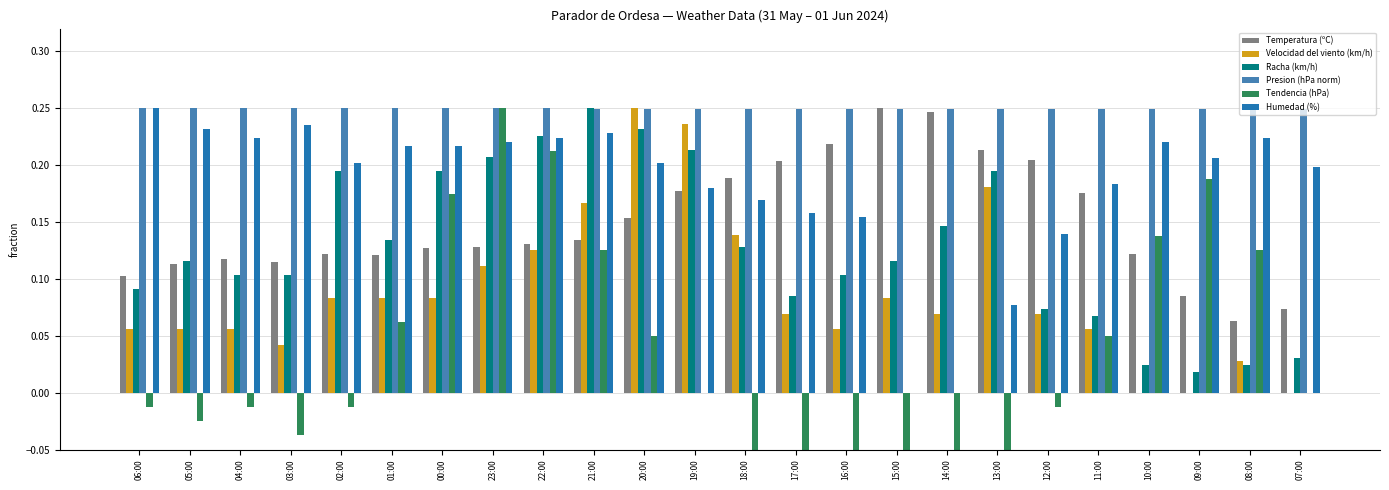

List the labels in order of Humedad (%) value, largest first.

06:00, 03:00, 05:00, 21:00, 04:00, 22:00, 08:00, 23:00, 10:00, 01:00, 00:00, 09:00, 02:00, 20:00, 07:00, 11:00, 19:00, 18:00, 17:00, 16:00, 12:00, 13:00, 15:00, 14:00